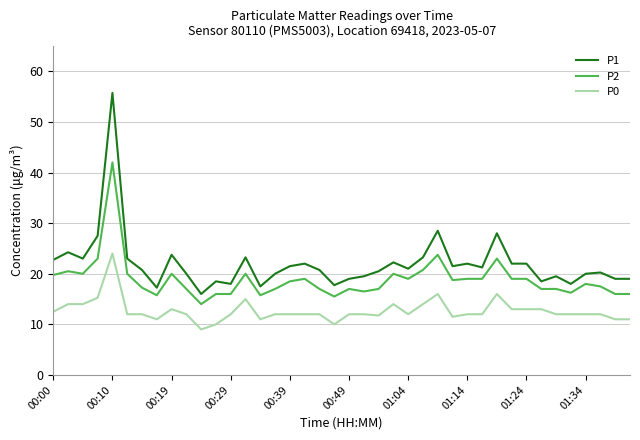

Which series has the largest total across all categories?

P1